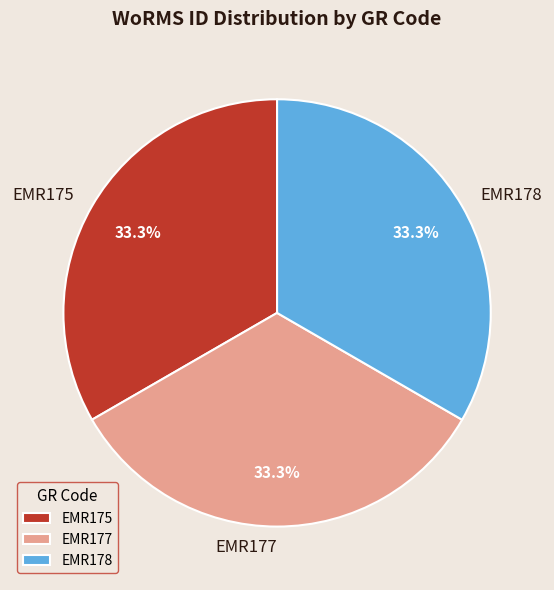

What is the ratio of the value at EMR175 to the value at EMR177?

1.0